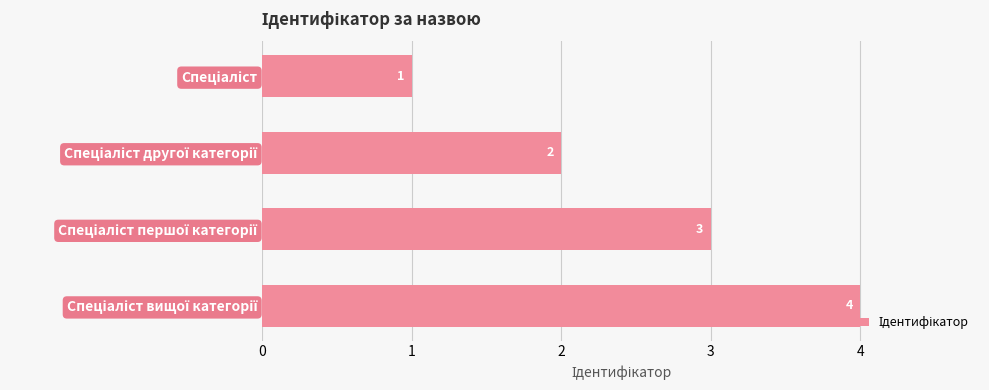

What is the sum of all values?

10